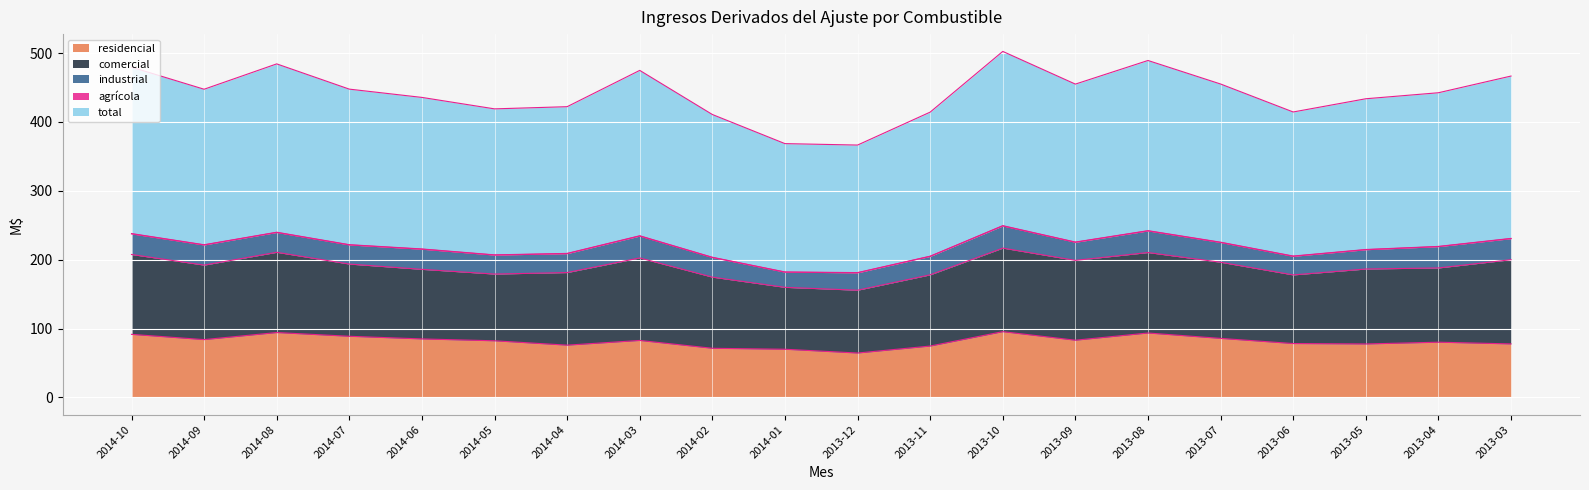

What is the difference between the second highest and second lowest values in the residencial series?

24.2